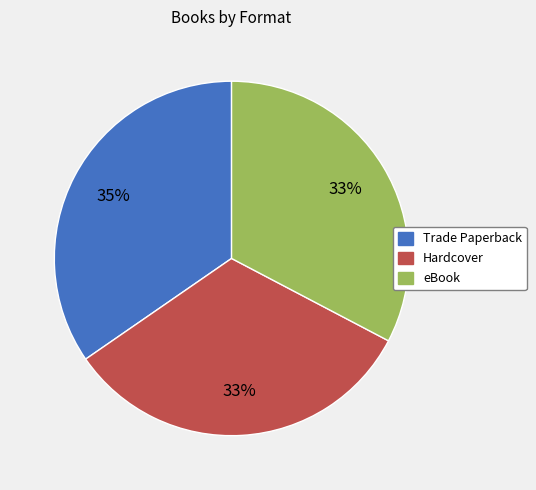

To the nearest percent, what percentage of the pie is Hardcover?

33%